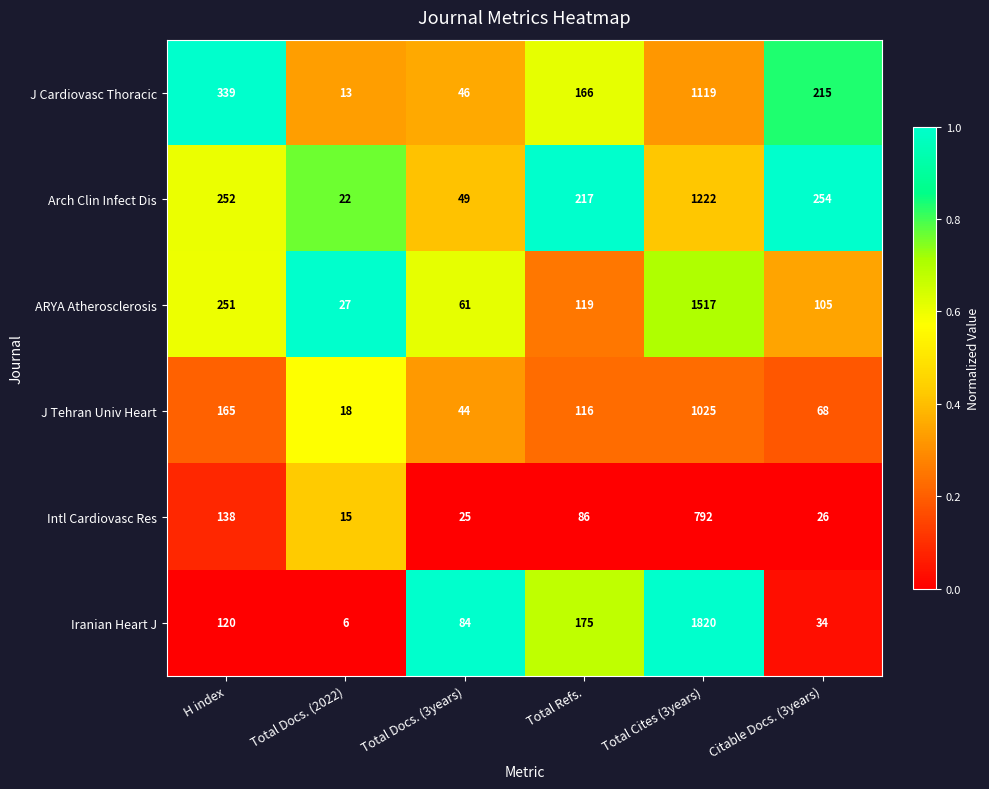

At which category does the chart reach its peak across all series?

Total Cites (3years)